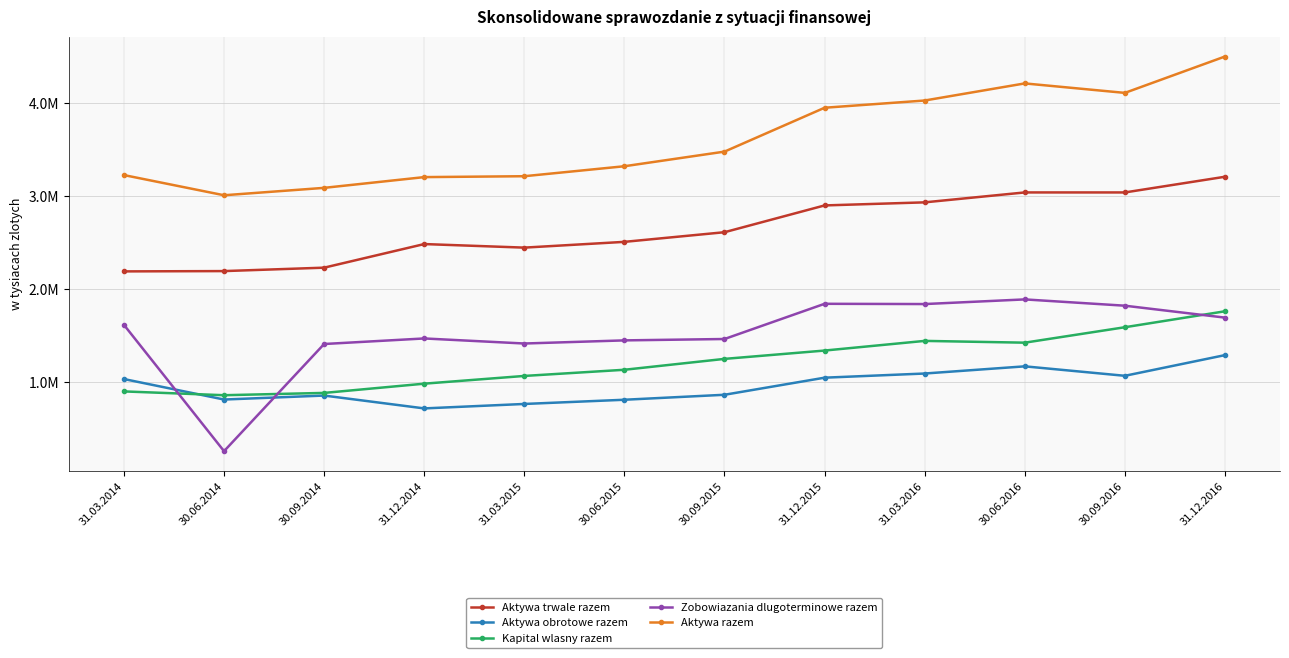

What is the difference between the Zobowiazania dlugoterminowe razem values at 31.12.2015 and 30.09.2014?

432131